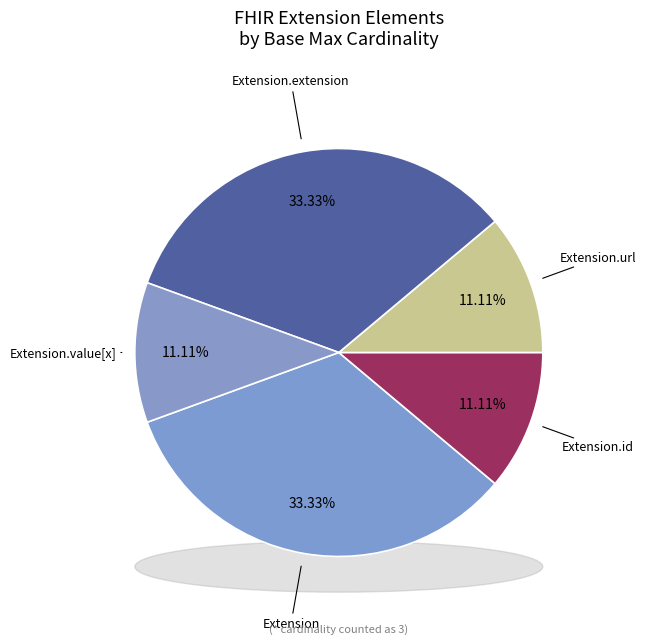

Is there any slice that represents more than half of the pie?

Yes